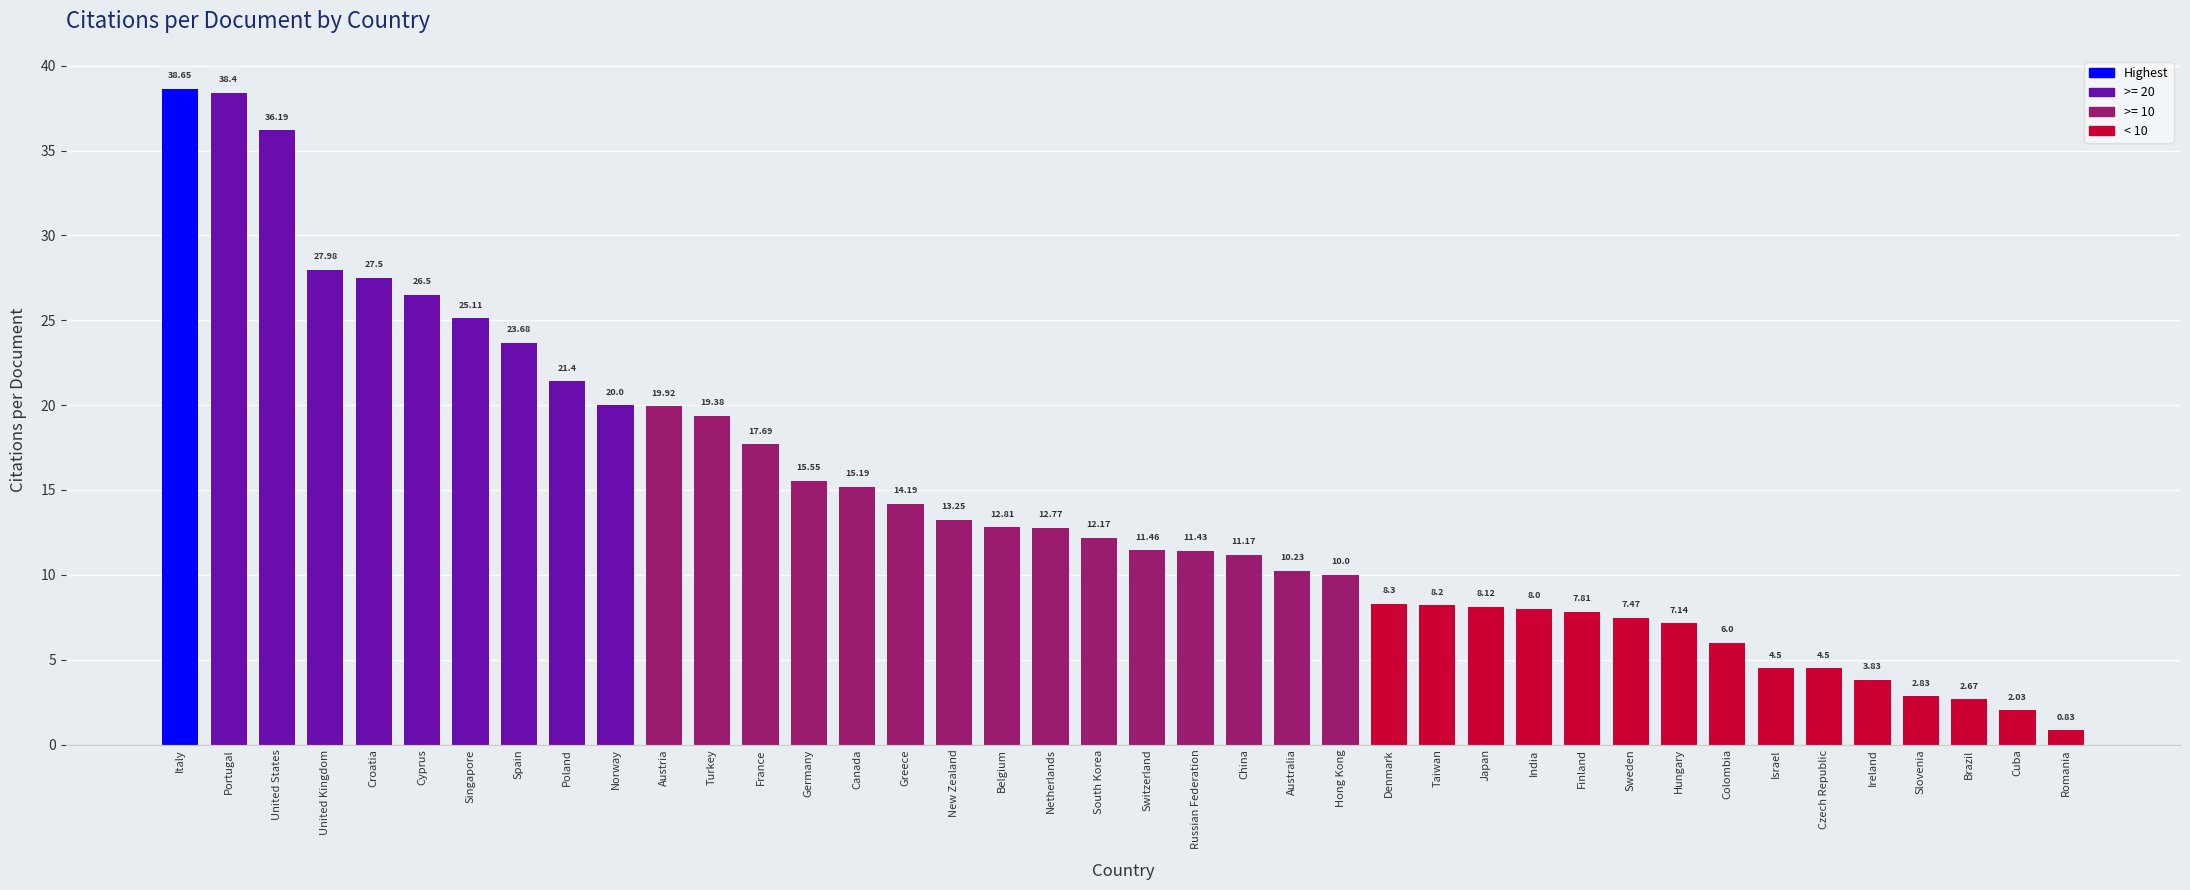

What is the sum of the values at Poland and Czech Republic?

25.9